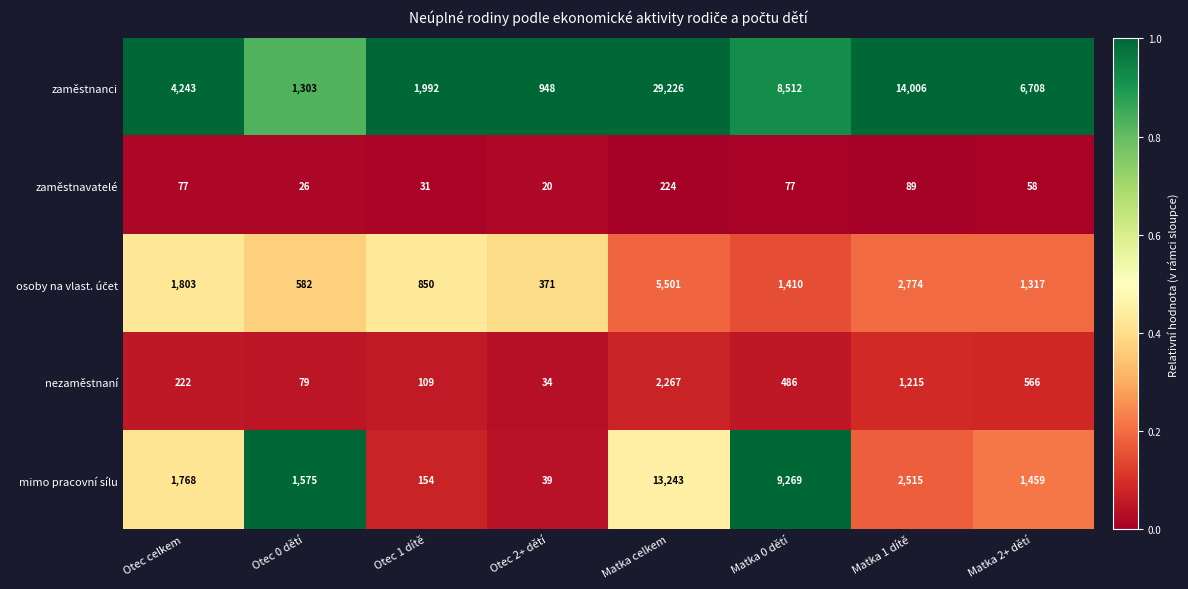

What is the total value across all series at Otec celkem?

8113